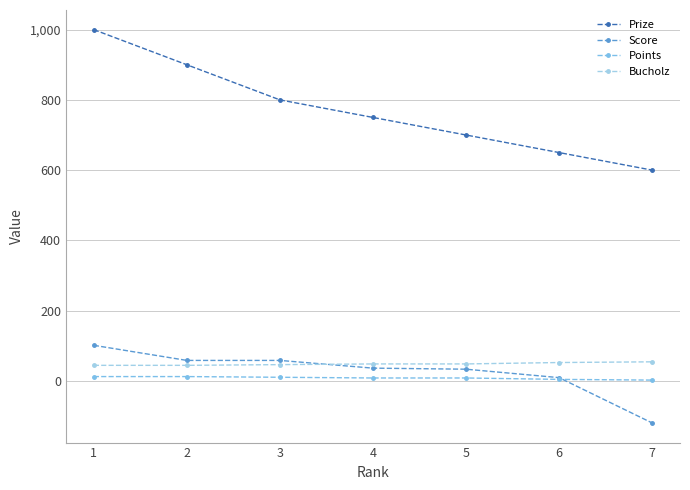

True or false: Points and Prize cross at least once.

False